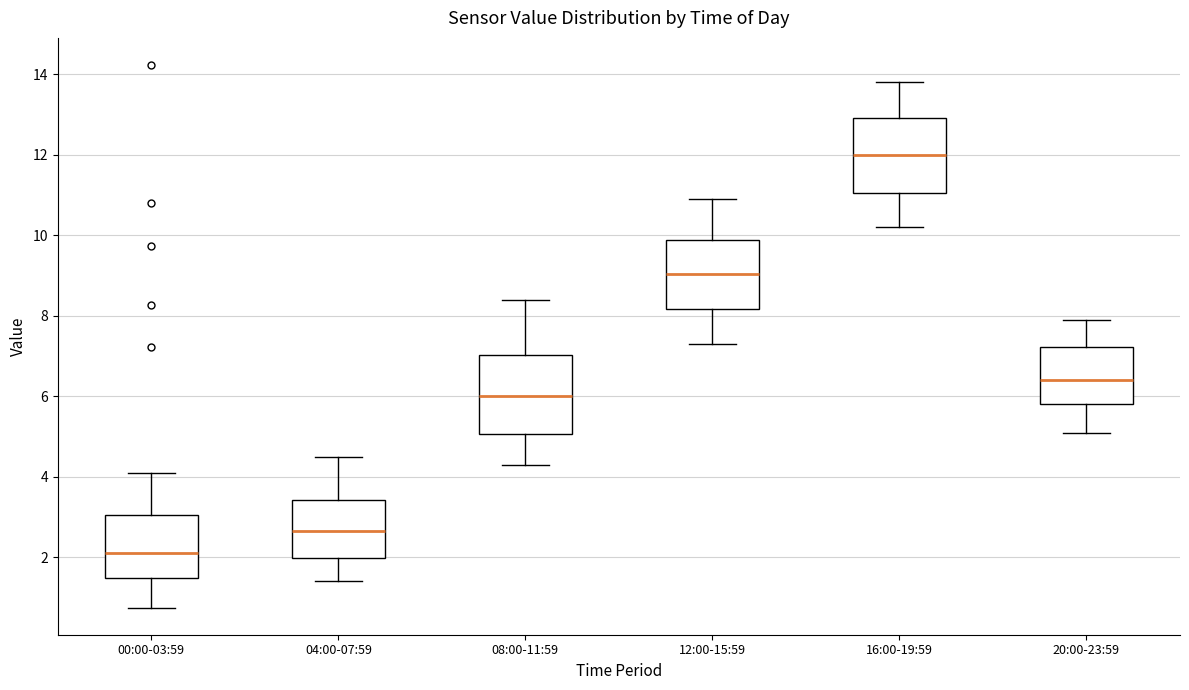

Which box's median line is the highest?

16:00-19:59